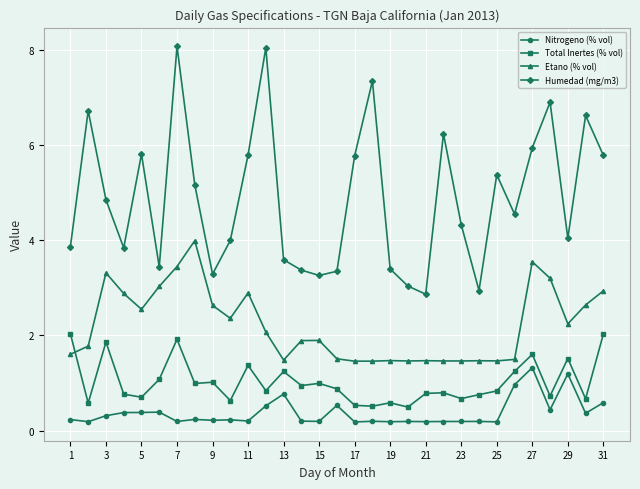

True or false: Nitrogeno (% vol) has more than 0 points higher than both neighbors.

True